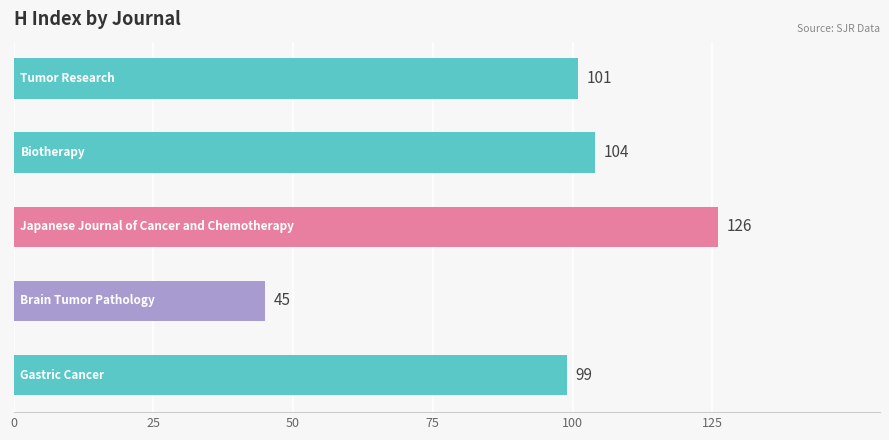

What is the sum of all values?

475